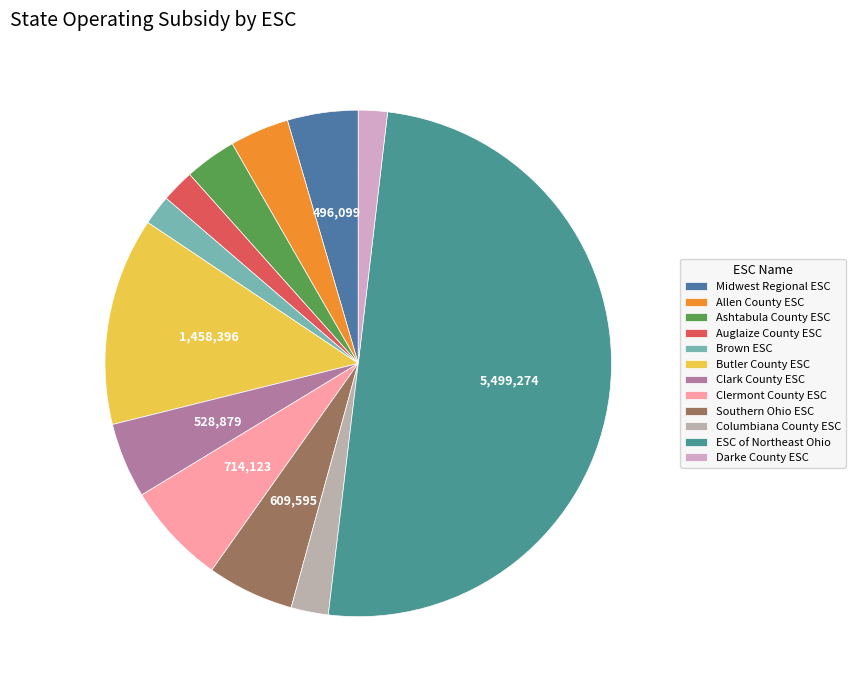

Does ESC of Northeast Ohio represent more than half of the total?

Yes